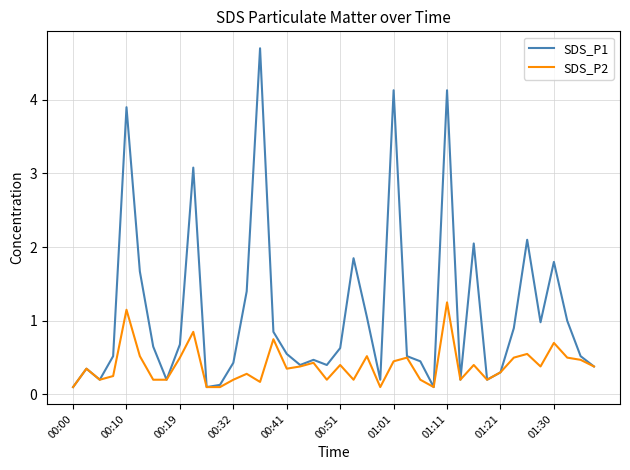

Rank the series by their average value, from lowest to highest.

SDS_P2, SDS_P1